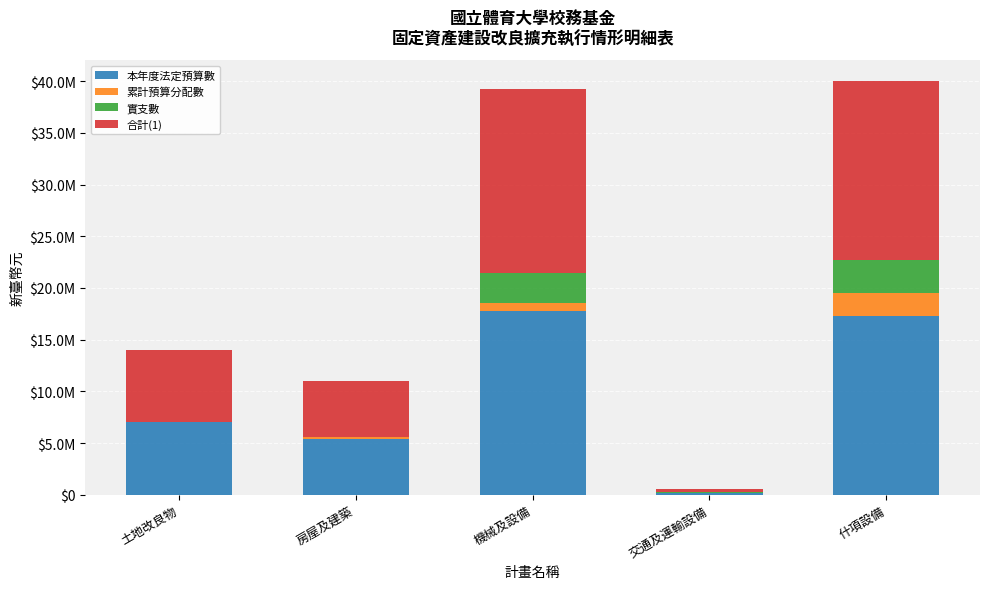

What are all the series names shown in the legend?

本年度法定預算數, 累計預算分配數, 實支數, 合計(1)